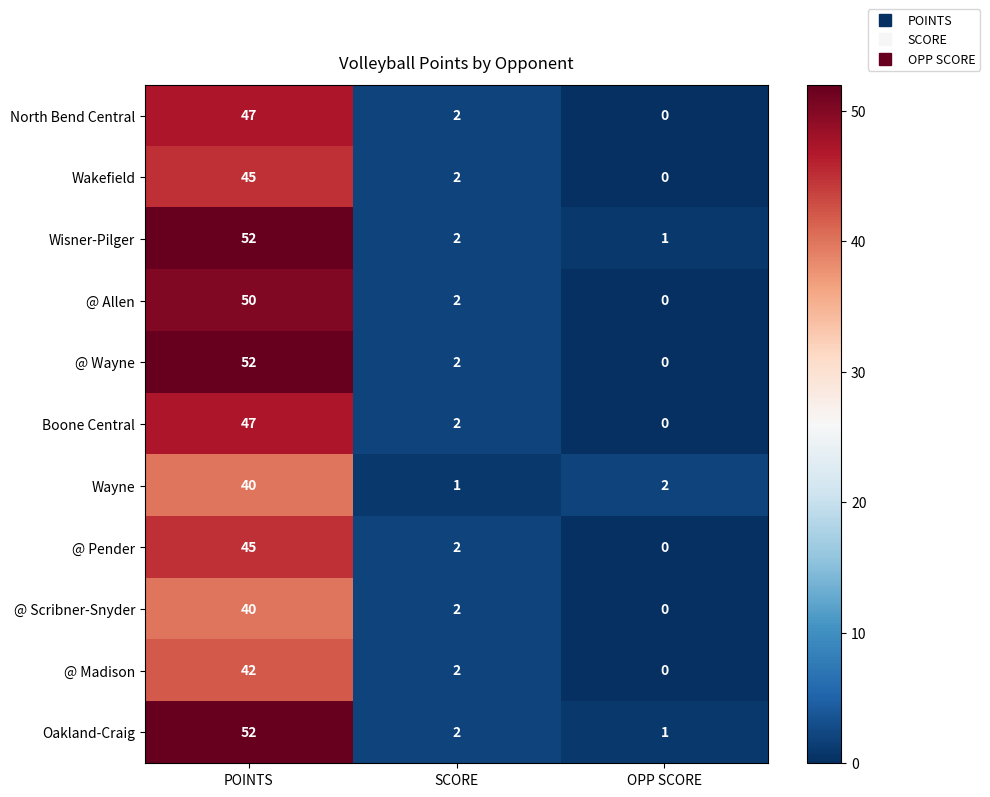

What is the difference between the maximum and second lowest values in the @ Pender series?

43